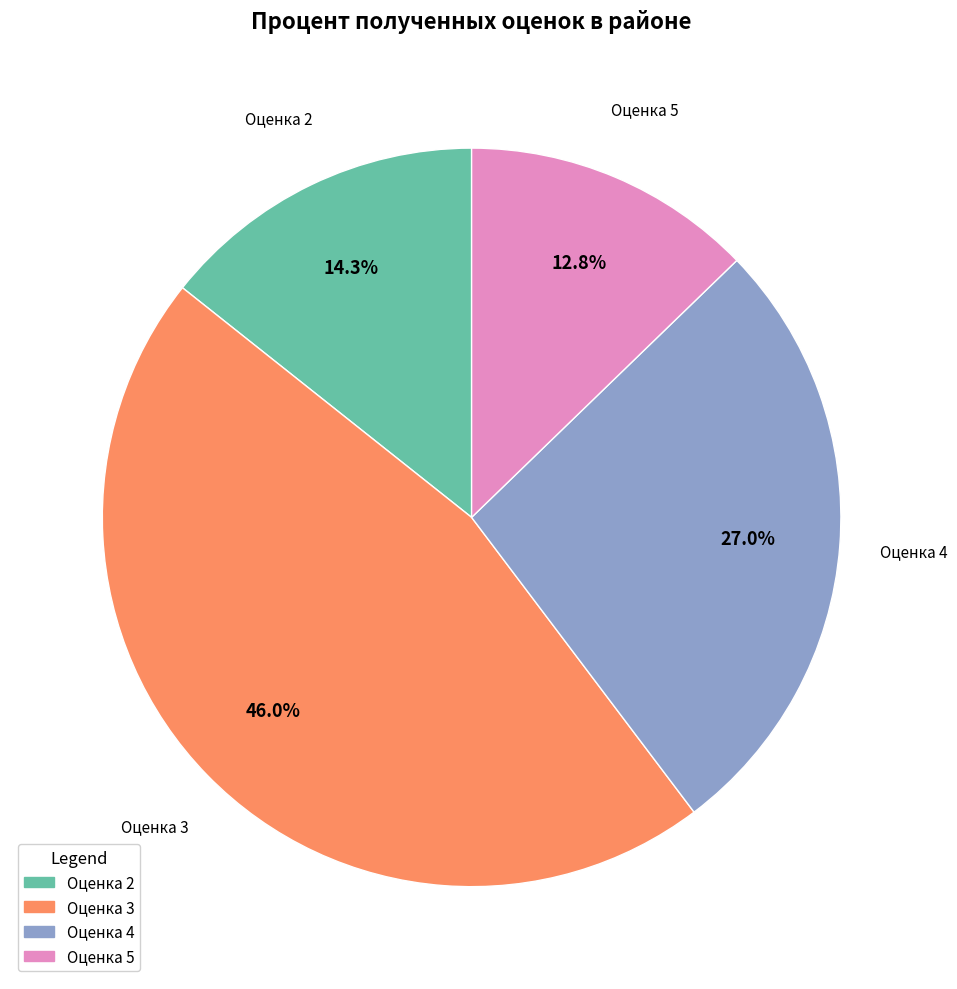

What is the ratio of the value at Оценка 4 to the value at Оценка 2?

1.9